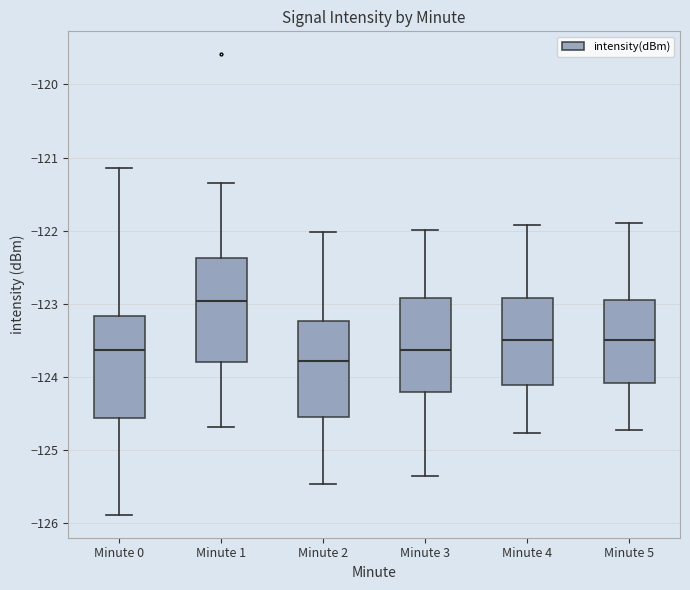

Reading left to right, transcribe this box plot: for each box, give where its median line is, the range the box spans, and where its two whiskers end, as read against the y-axis. The values are not printed on the chart, so give them approximately, as read against the axis.

Minute 0: median -123.6, box -124.6 to -123.2, whiskers -125.9 to -121.1
Minute 1: median -123.0, box -123.8 to -122.4, whiskers -124.7 to -121.3
Minute 2: median -123.8, box -124.5 to -123.2, whiskers -125.5 to -122.0
Minute 3: median -123.6, box -124.2 to -122.9, whiskers -125.3 to -122.0
Minute 4: median -123.5, box -124.1 to -122.9, whiskers -124.8 to -121.9
Minute 5: median -123.5, box -124.1 to -123.0, whiskers -124.7 to -121.9